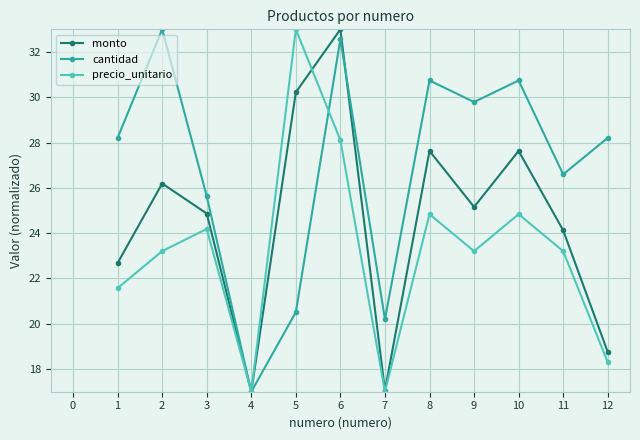

Is it true that precio_unitario equals 41.4 at 9?

False